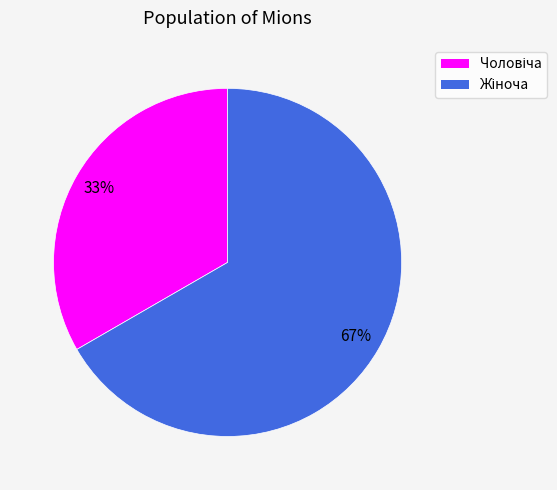

To the nearest percent, what is the average slice percentage?

50%